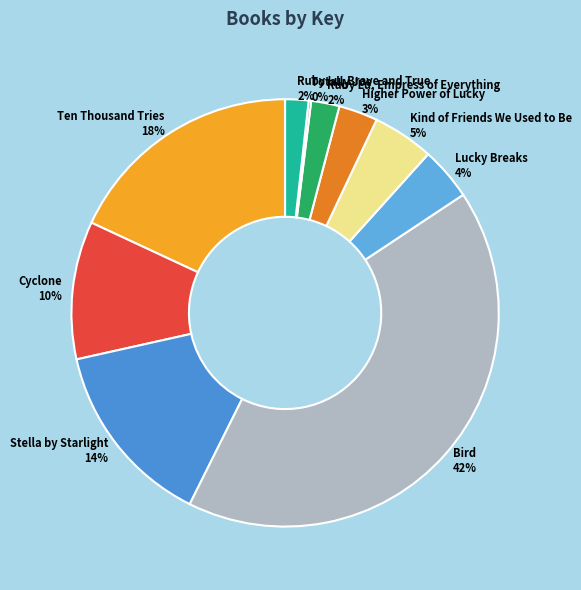

Which slice is the largest?

Bird